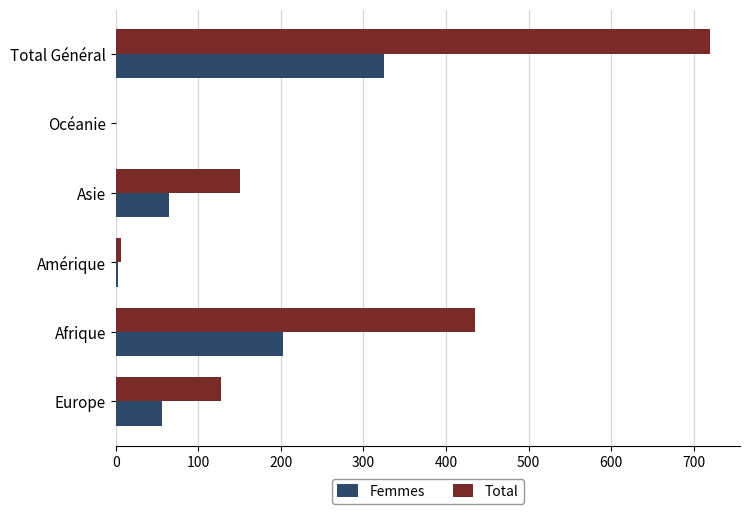

What is the sum of all Femmes values?

650